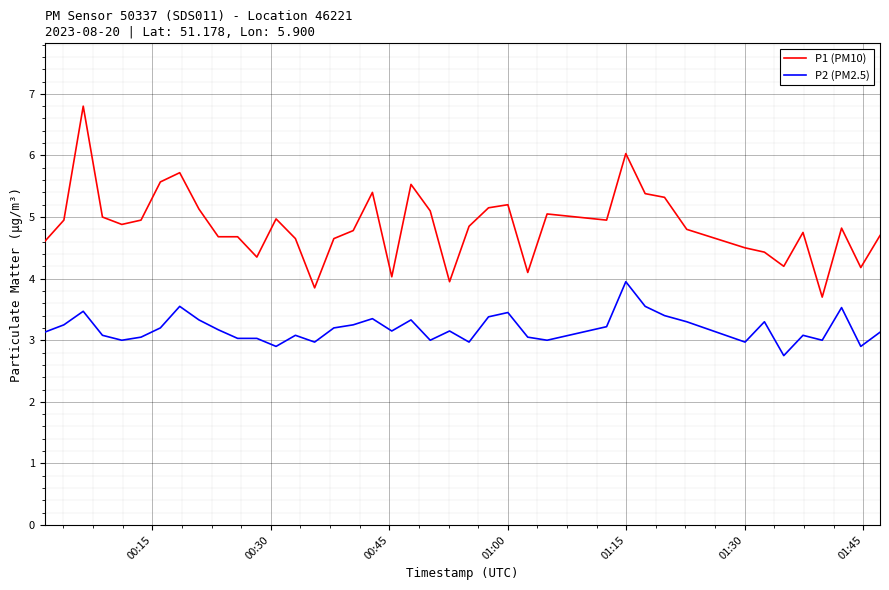

What is the difference between the maximum and minimum values in the P2 (PM2.5) series?

1.2